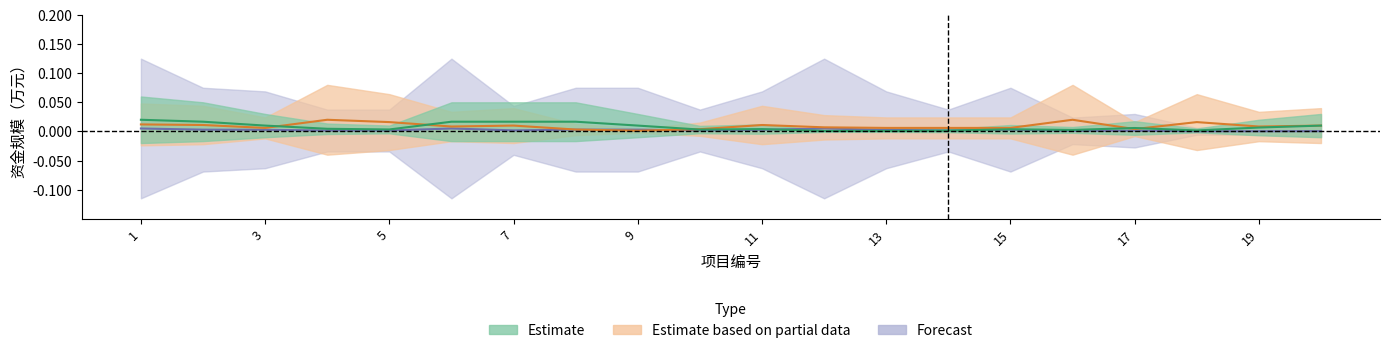

Rank the series at 12 from lowest to highest value.

Estimate, Forecast, Estimate based on partial data